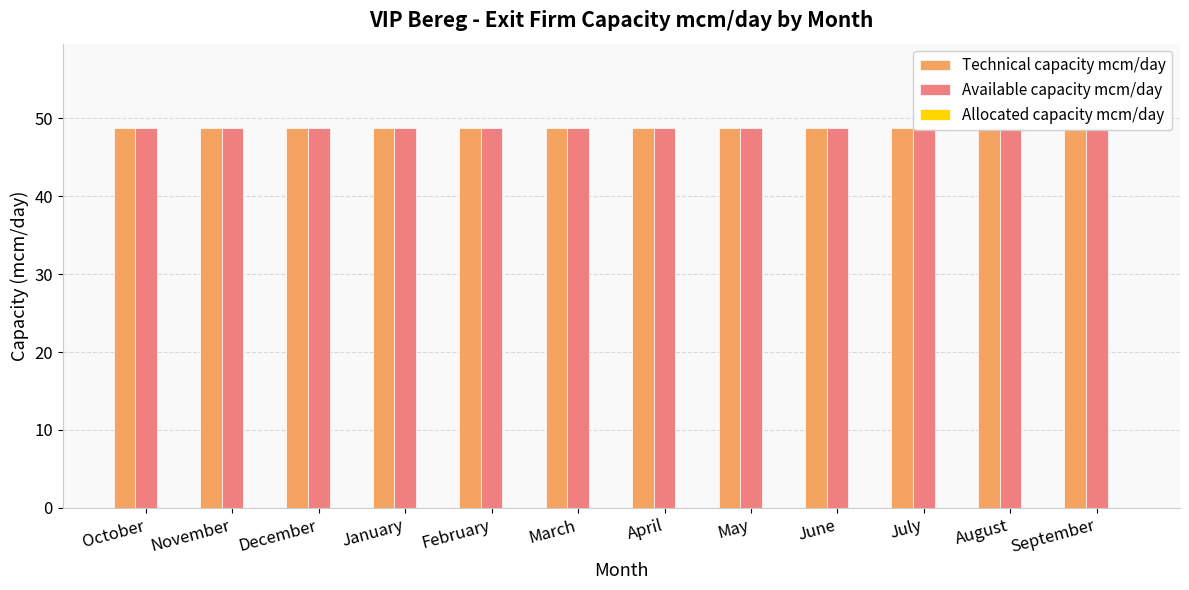

Where is Available capacity mcm/day nearest to the value 48?

October